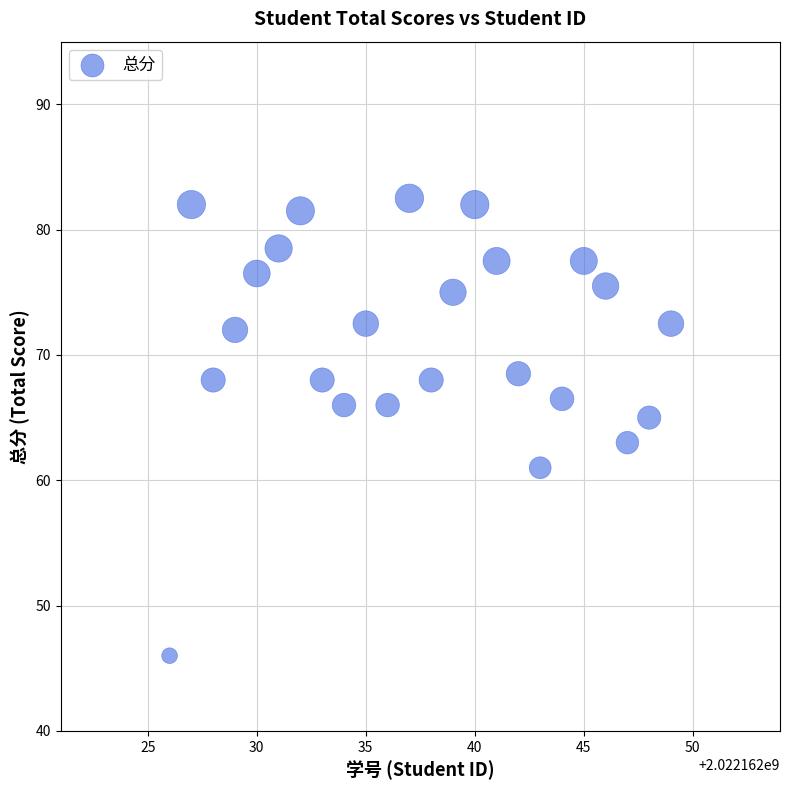

What is the range of Y values (max minus min)?

36.5